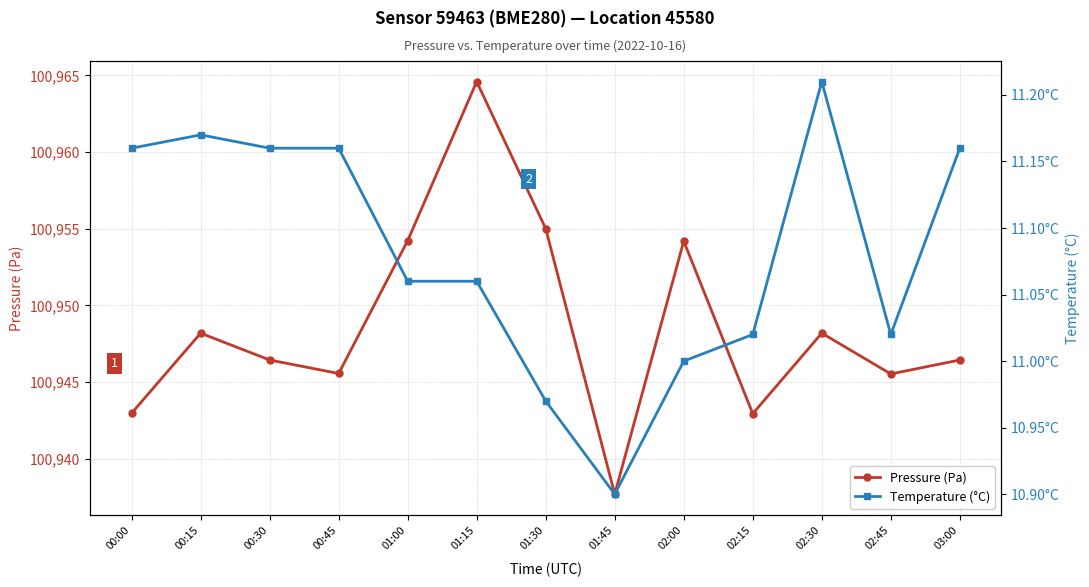

In Temperature (°C), how many points are lower than both neighbors (excluding endpoints)?

2